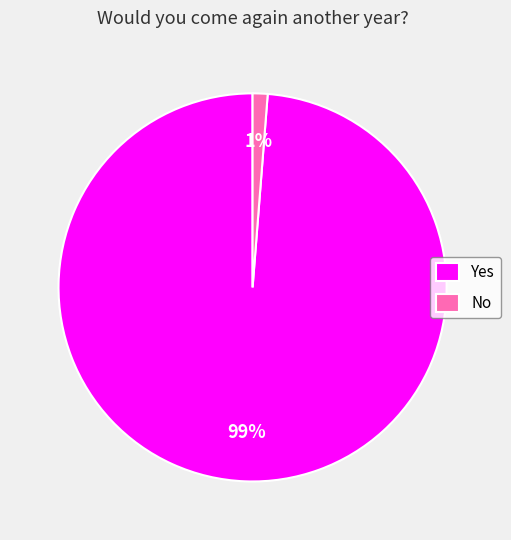

To the nearest percent, what is the difference between the largest and smallest slice percentages?

98%